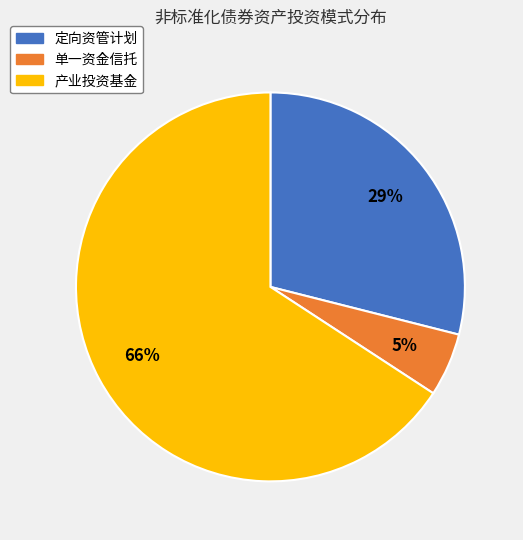

Rank the categories by value from lowest to highest.

单一资金信托, 定向资管计划, 产业投资基金